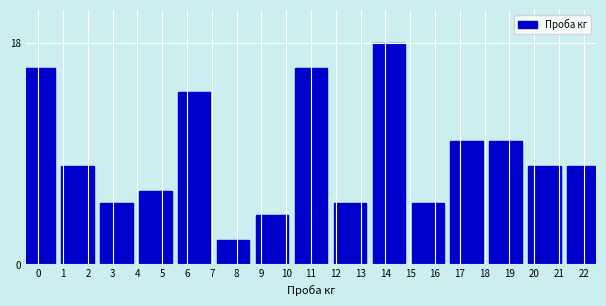

Reading right to left, extract all data points from this chart.

22=8	20=8	19=10	17=10	16=5	14=18	13=5	11=16	9=4	8=2	6=14	5=6	3=5	2=8	0=16